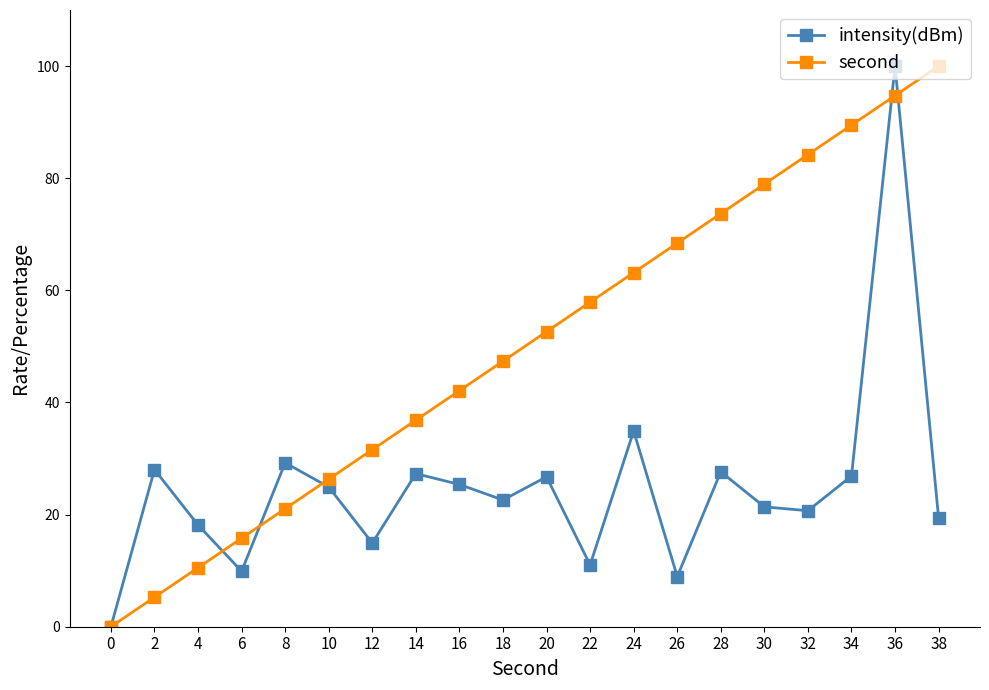

Is this an area chart (filled region under the line)?

No